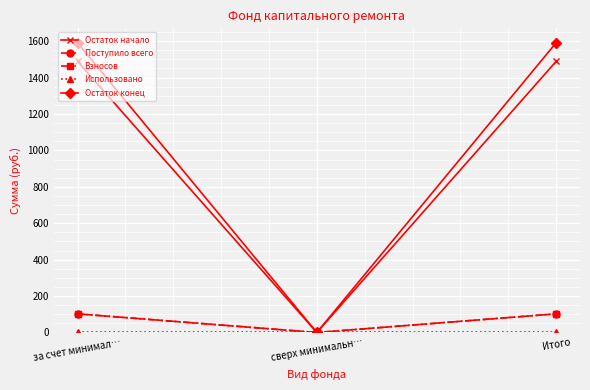

Rank the series at сверх минимальн… from highest to lowest value.

Остаток начало, Поступило всего, Взносов, Использовано, Остаток конец